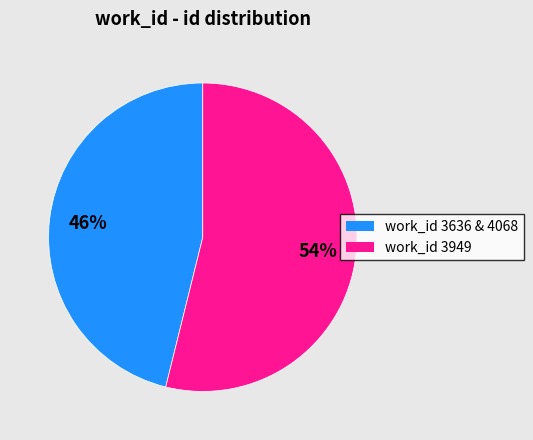

To the nearest percent, what is the difference between the largest and smallest slice percentages?

8%